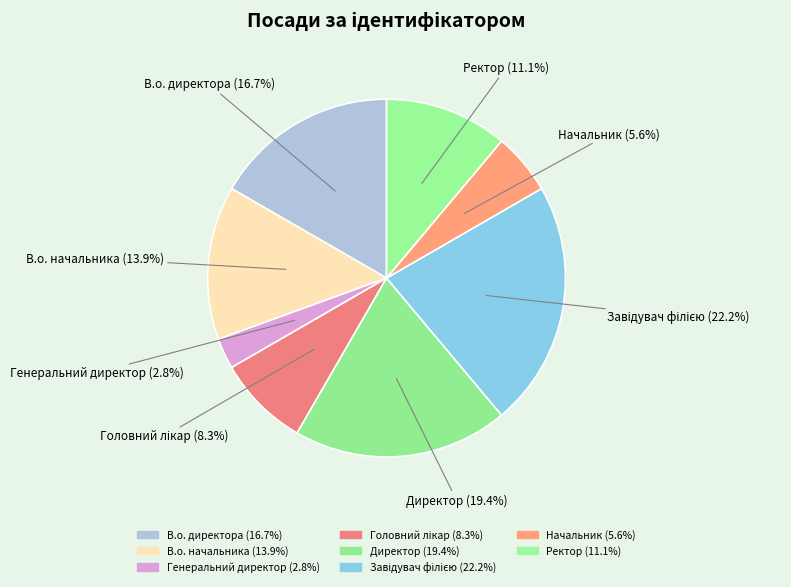

To the nearest percent, what is the difference between the В.о. директора and Директор slice percentages?

3%